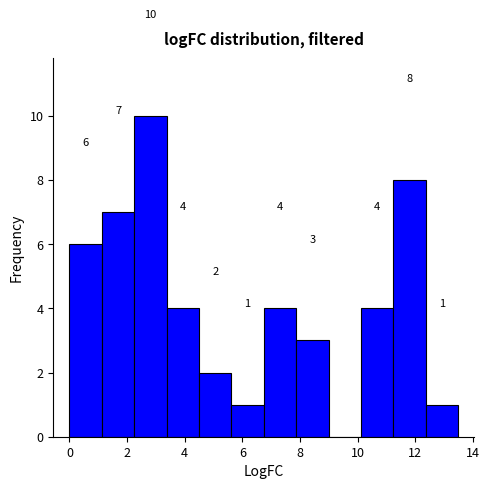

Over which range of the x-axis is the bar tallest?

2.2 to 3.4